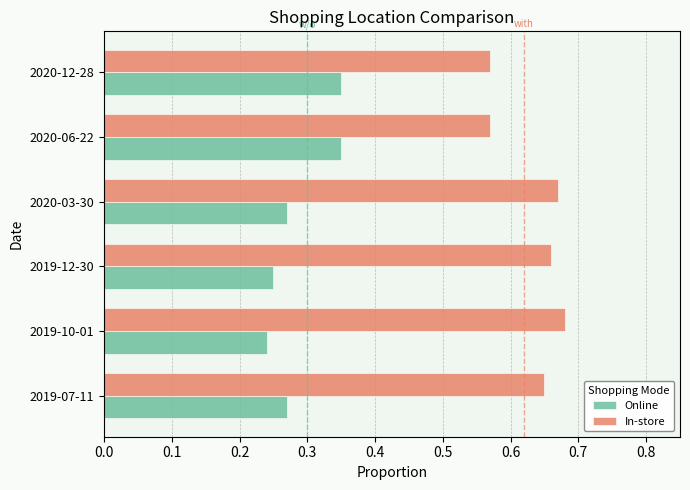

True or false: Online has a value of 0.4 at 2019-10-01.

False